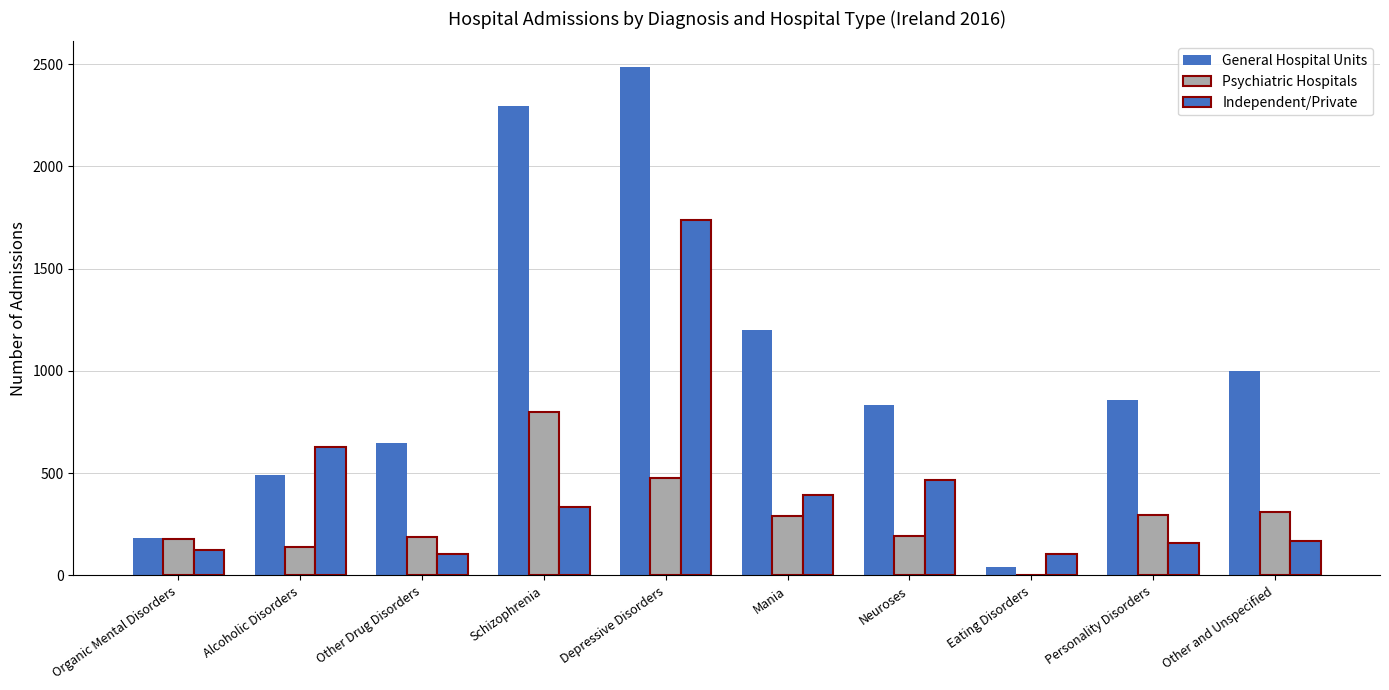

Count the number of data series in this chart.

3